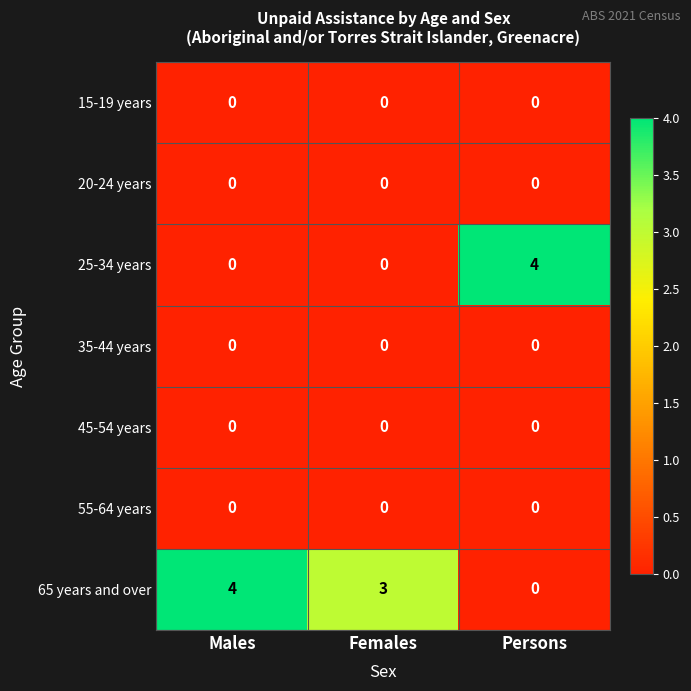

What is the difference between the highest and lowest values at Persons?

4